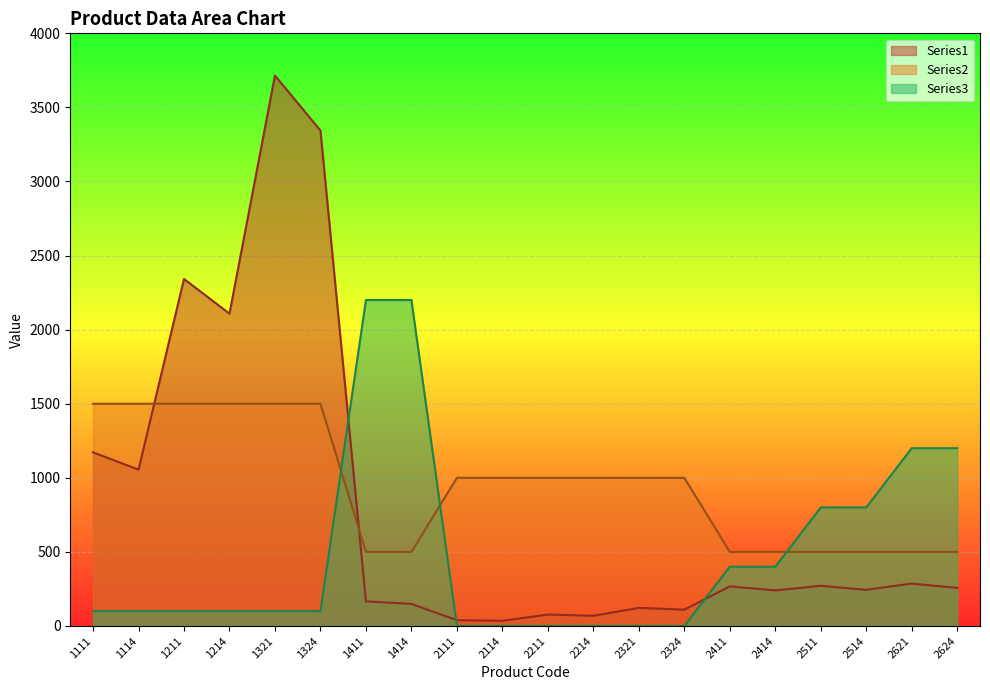

What are all the series names shown in the legend?

Series1, Series2, Series3